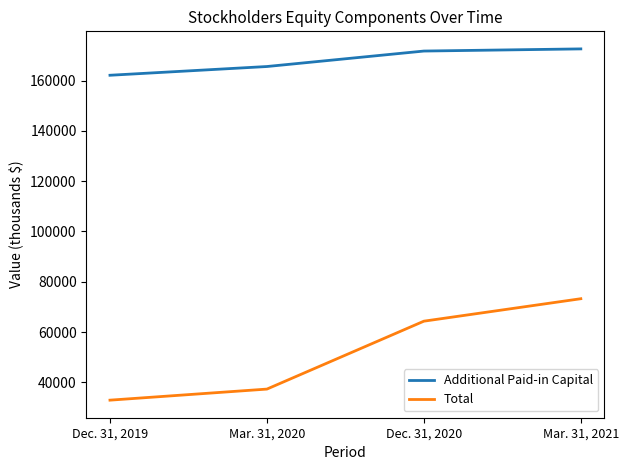

True or false: Total and Additional Paid-in Capital cross at least once.

False